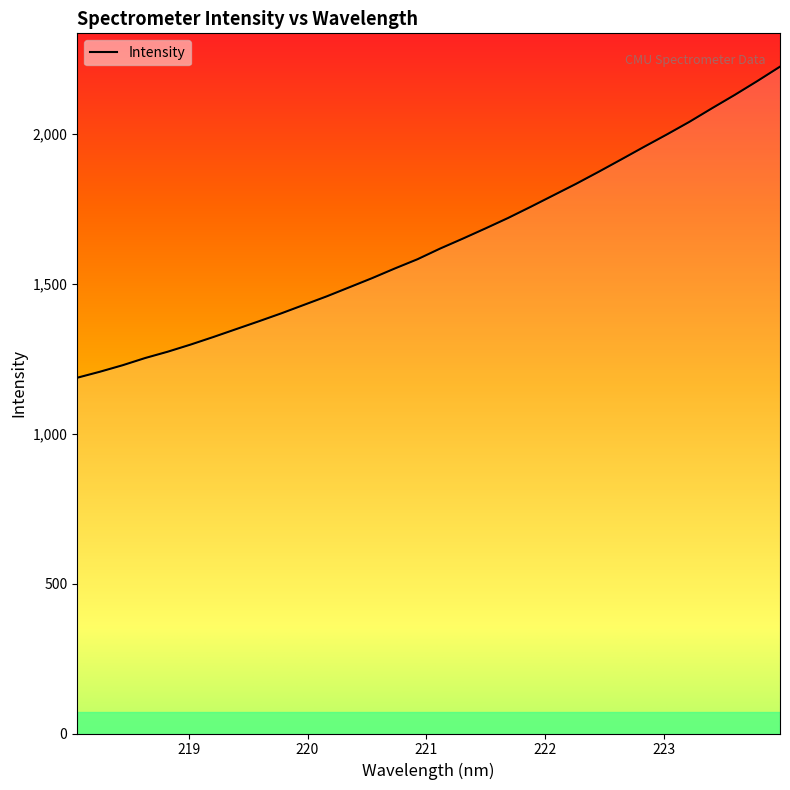

What is the sum of the values at 220.9264 and 220.7354?

3132.0